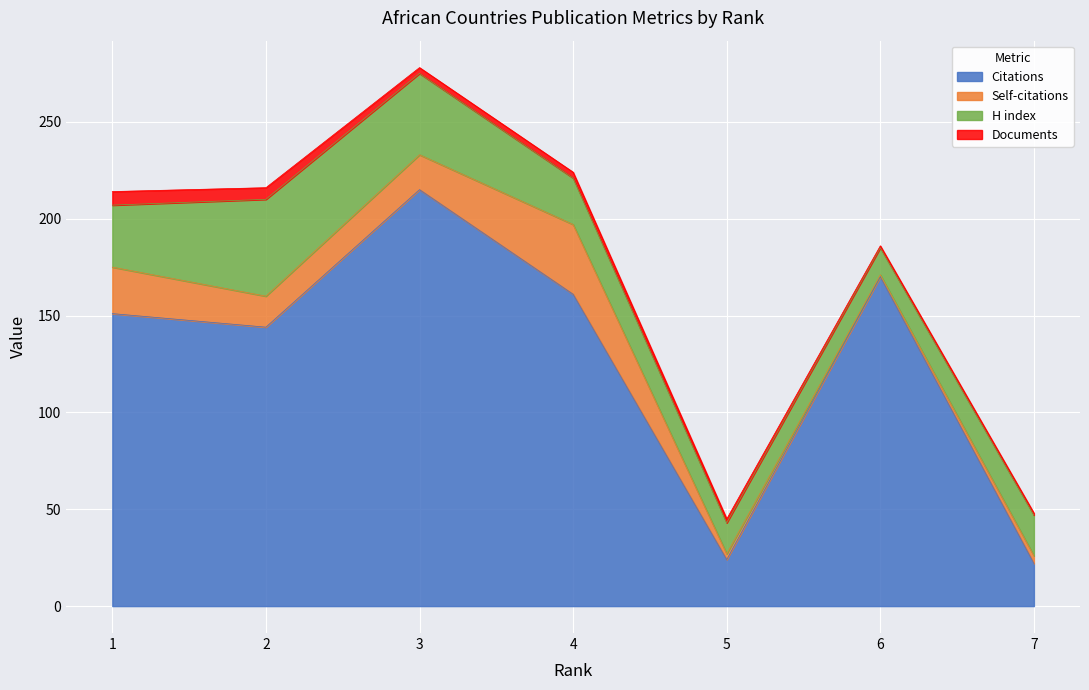

What is the value of the Citations point at the 5th from the left?

24